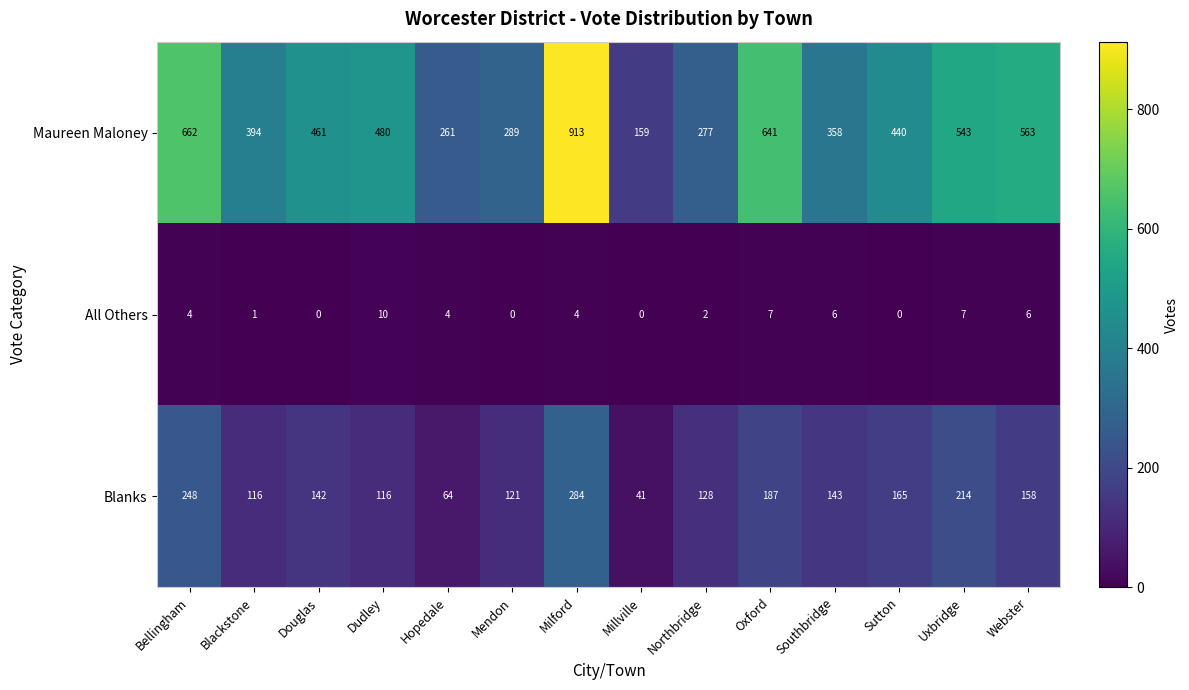

List the series in order of their overall mean, lowest first.

All Others, Blanks, Maureen Maloney